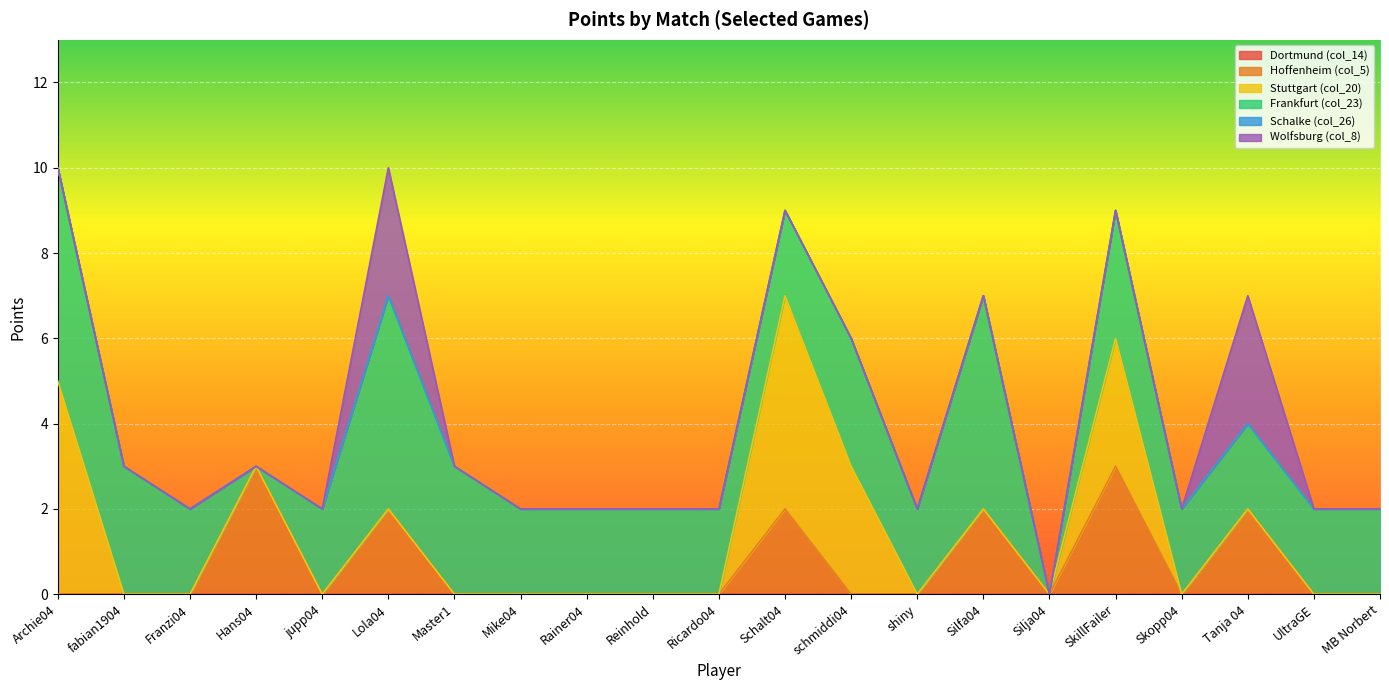

What position from the left is Mike04?

8